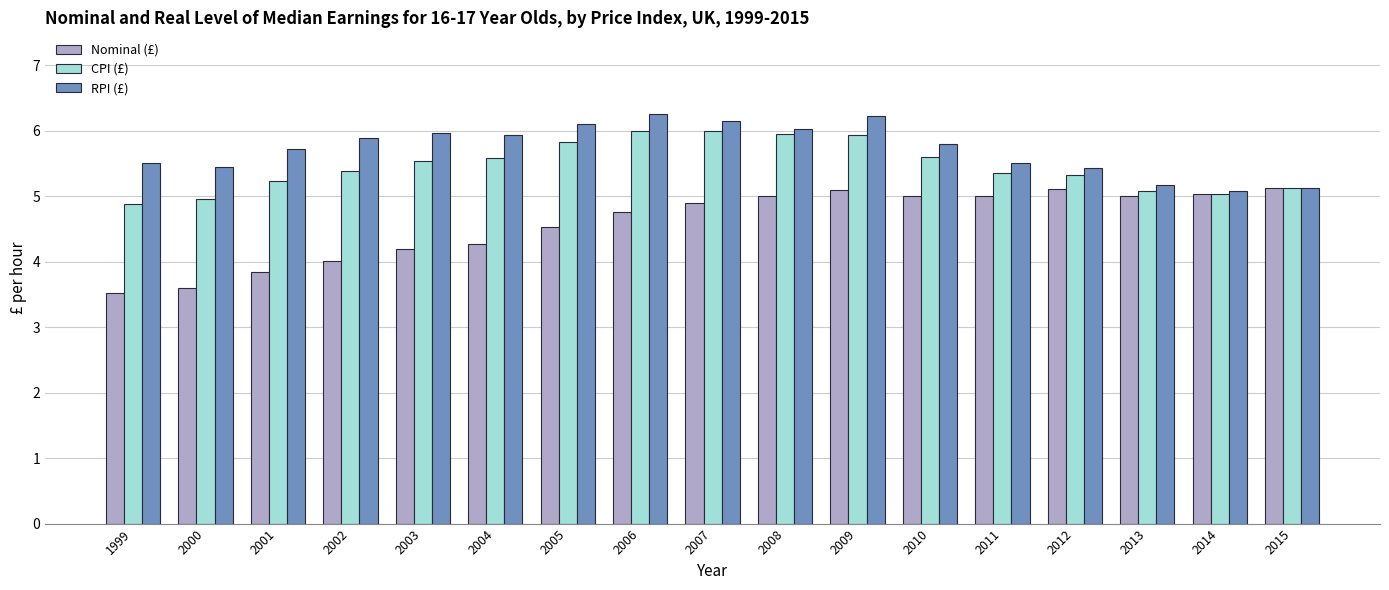

Which series has the widest spread of values?

Nominal (£)